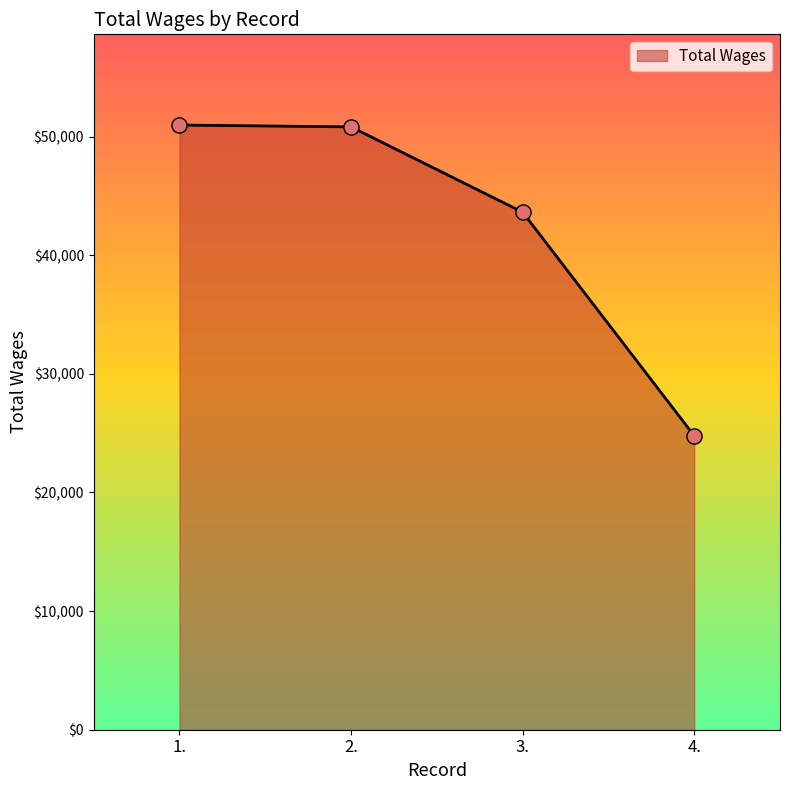

Between 4. and 2., which is larger?

2.